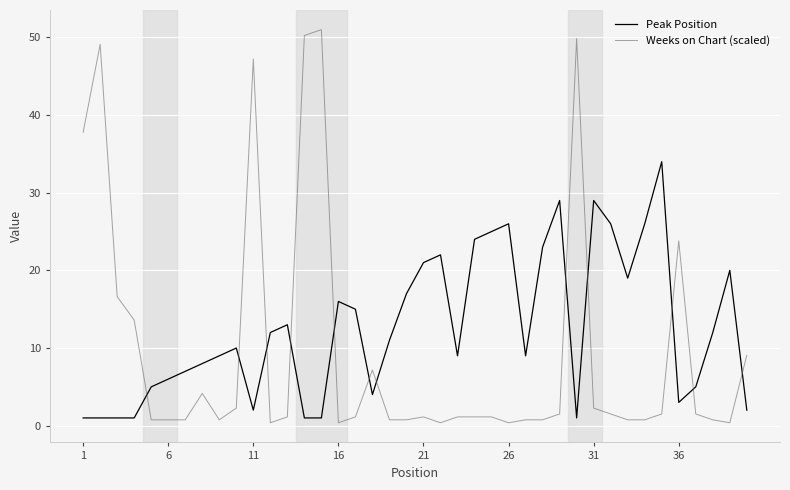

How many times do Weeks on Chart (scaled) and Peak Position cross each other?

12